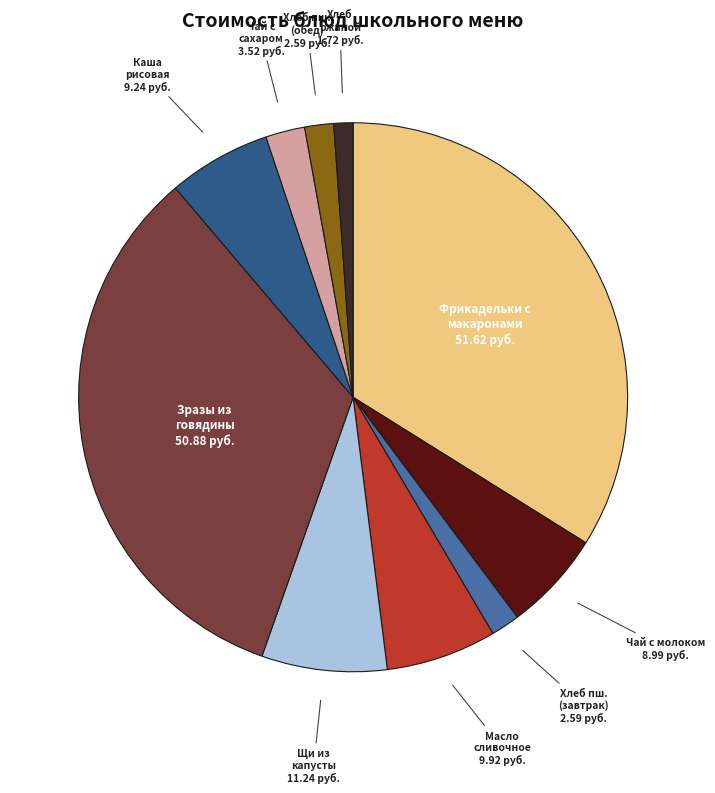

Is there any slice that represents more than half of the pie?

No